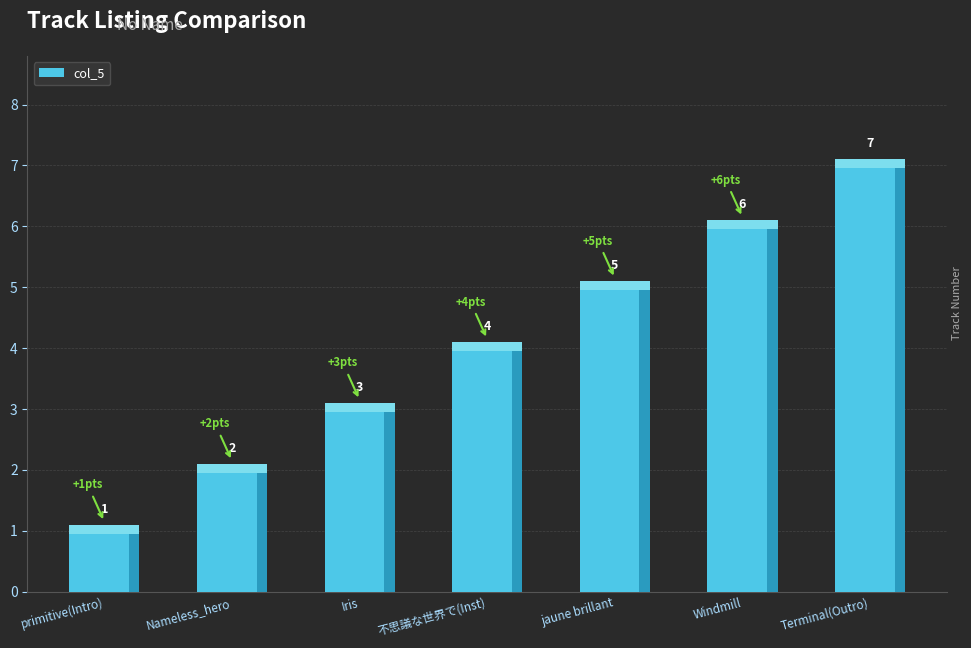

How many values are below 4?

3